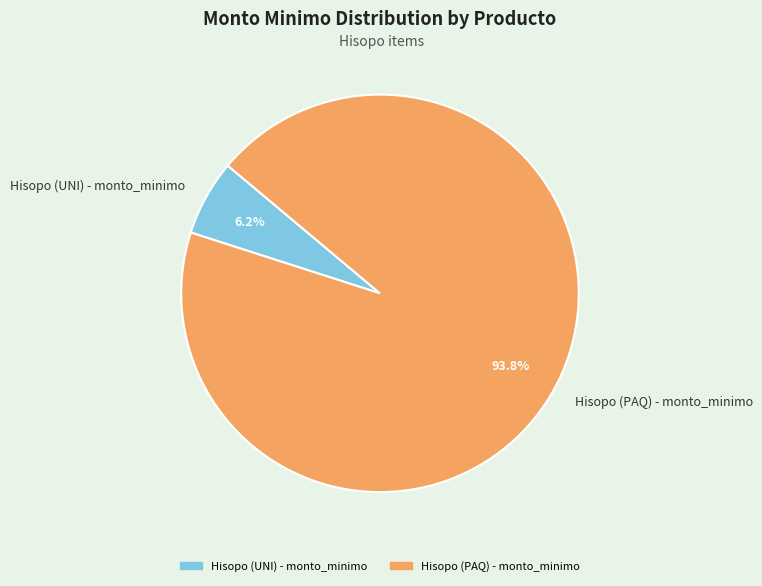

How many slices are in this pie chart?

2